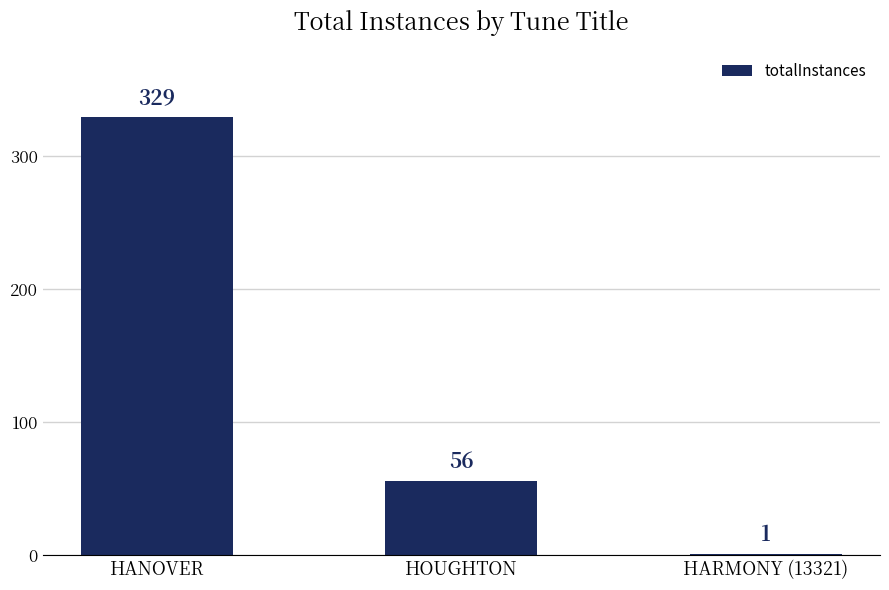

Is it true that the value at HANOVER is 85?

False